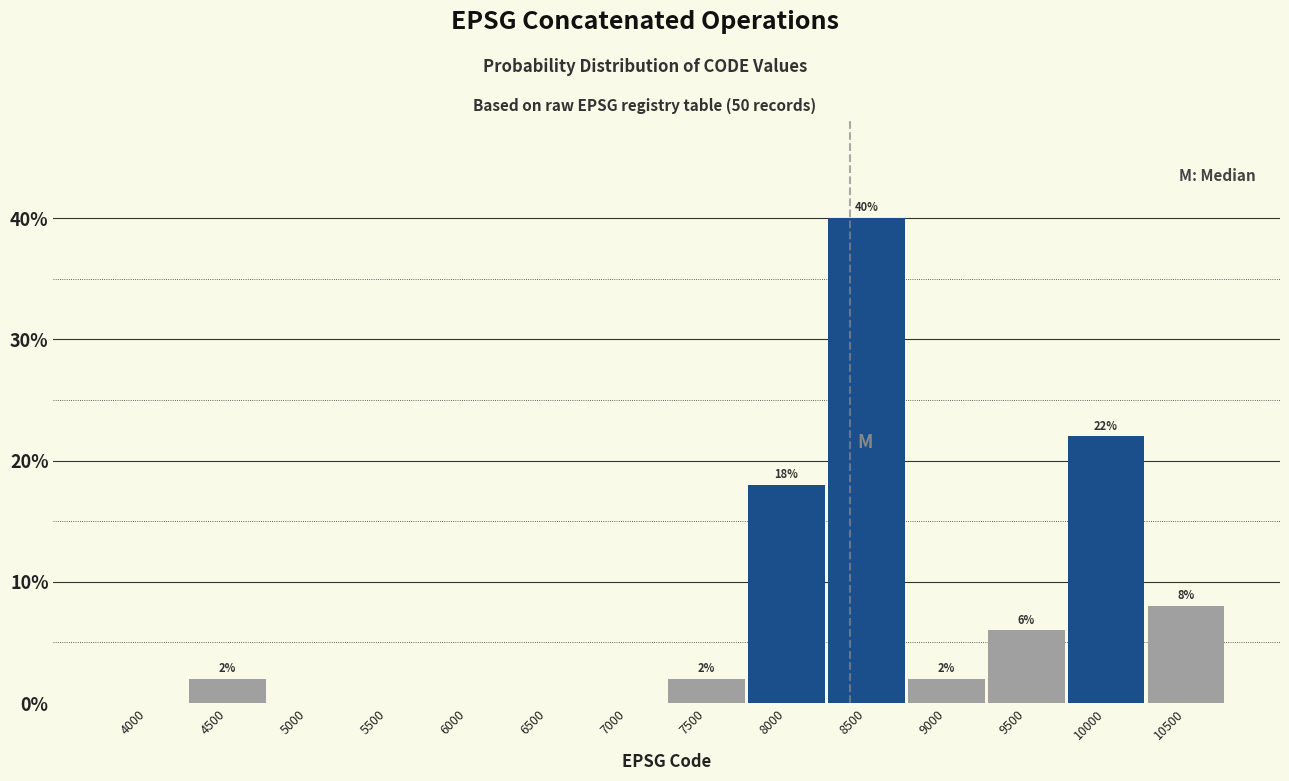

Reading right to left, extract all data points from this chart.

10500=8	10000=22	9500=6	9000=2	8500=40	8000=18	7500=2	7000=0	6500=0	6000=0	5500=0	5000=0	4500=2	4000=0